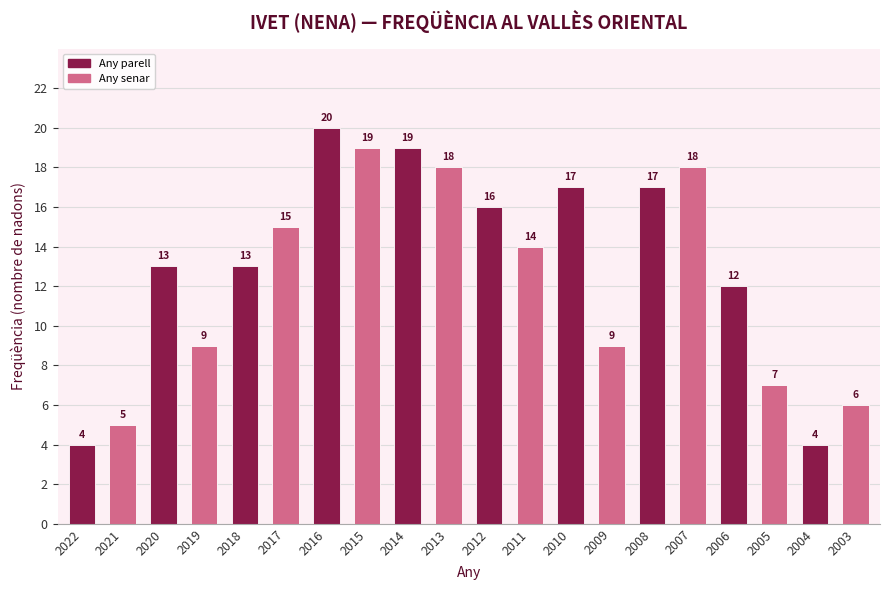

The chart shows a value of 9 at 2009. True or false?

True